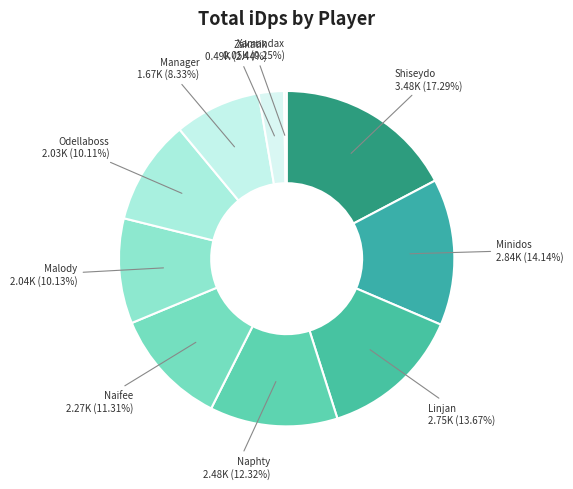

Combined, do Linjan and Manager account for over 50%?

No